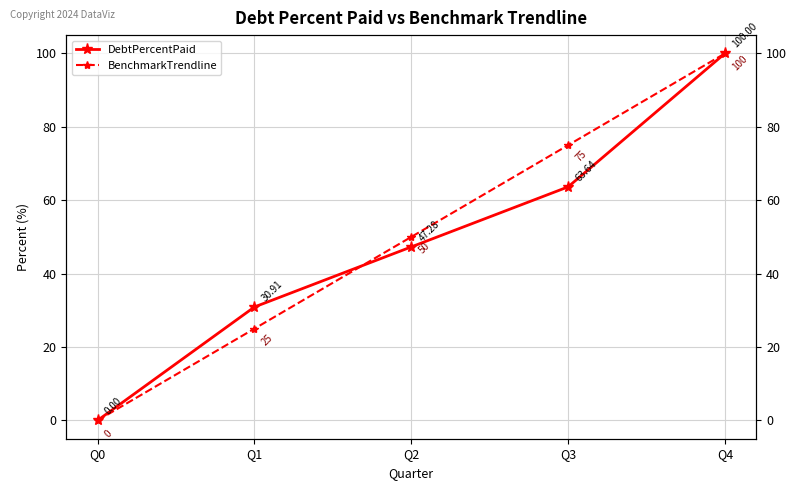

What is the sum of the BenchmarkTrendline values at Q0 and Q3?

75.0